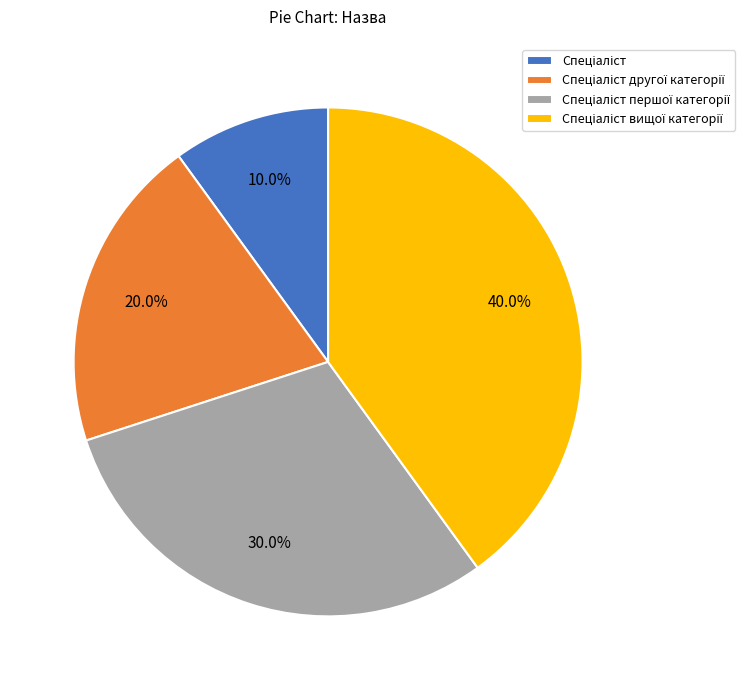

Is there a majority slice in this chart?

No